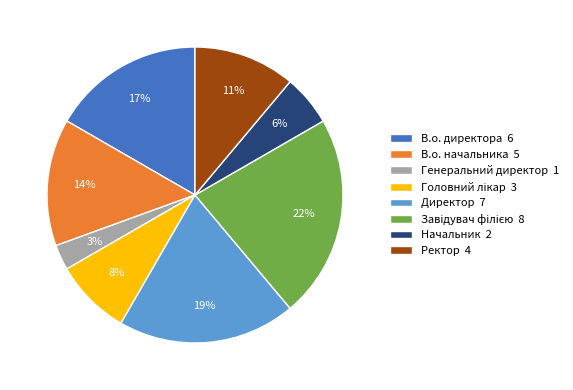

Do Генеральний директор 1 and В.о. начальника 5 together represent more than half of the pie?

No